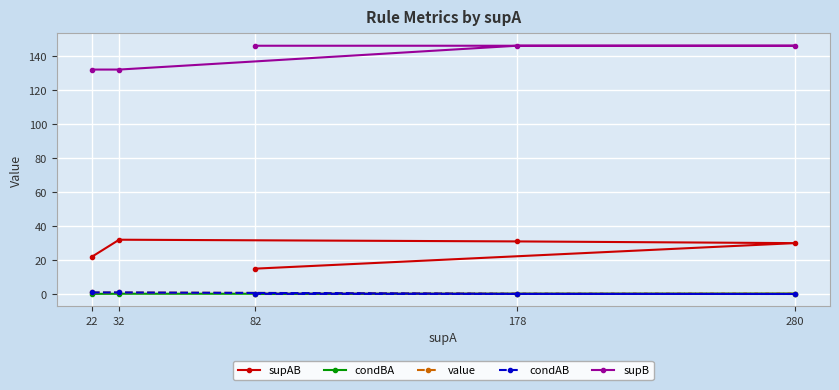

At which label does condBA reach its minimum?

82